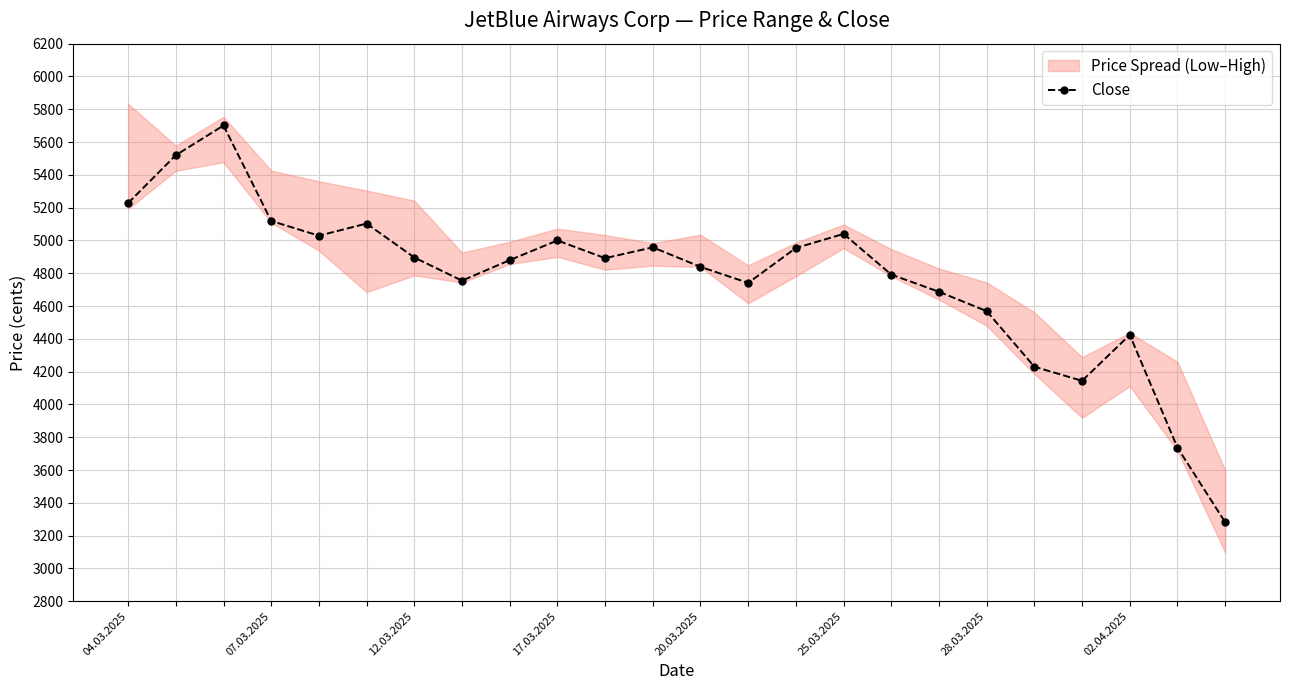

What is the difference between the maximum and minimum values?

2419